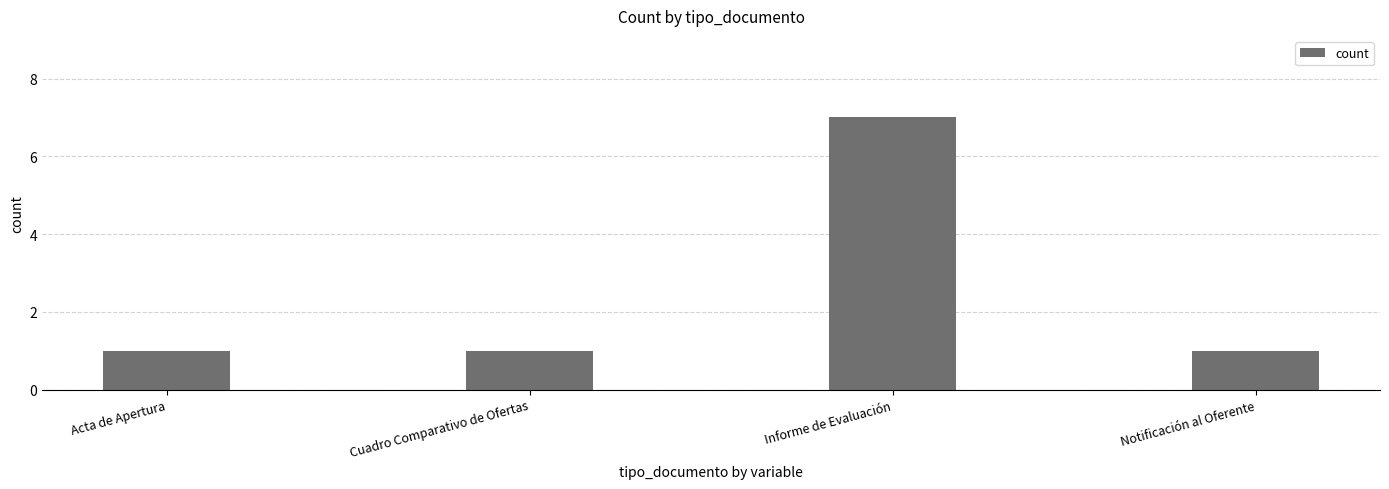

The chart shows a value of 0 at Notificación al Oferente. True or false?

False